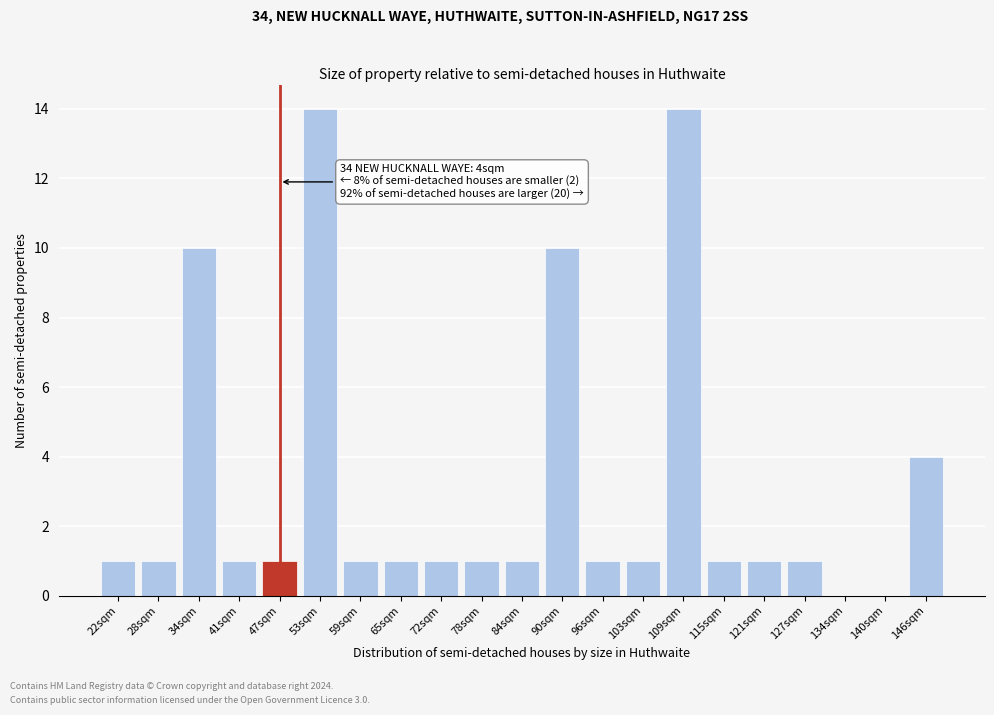

Reading right to left, list all the values displayed in this chart.

146sqm=4	140sqm=0	134sqm=0	127sqm=1	121sqm=1	115sqm=1	109sqm=14	103sqm=1	96sqm=1	90sqm=10	84sqm=1	78sqm=1	72sqm=1	65sqm=1	59sqm=1	53sqm=14	47sqm=1	41sqm=1	34sqm=10	28sqm=1	22sqm=1